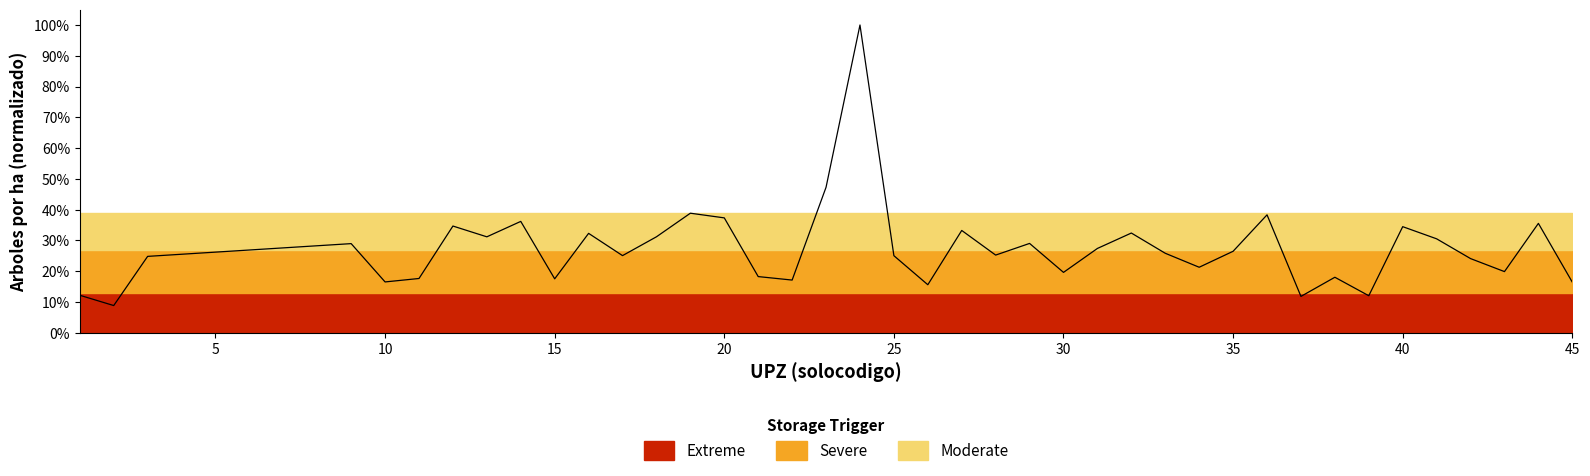

Count the number of data series in this chart.

1